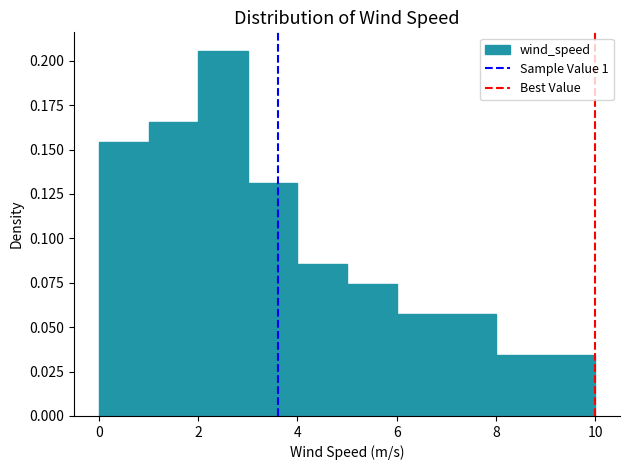

What is the height of the bar covering 1 to 2 on the x-axis? The values are not printed on the chart, so give them approximately, as read against the axis.

0.165